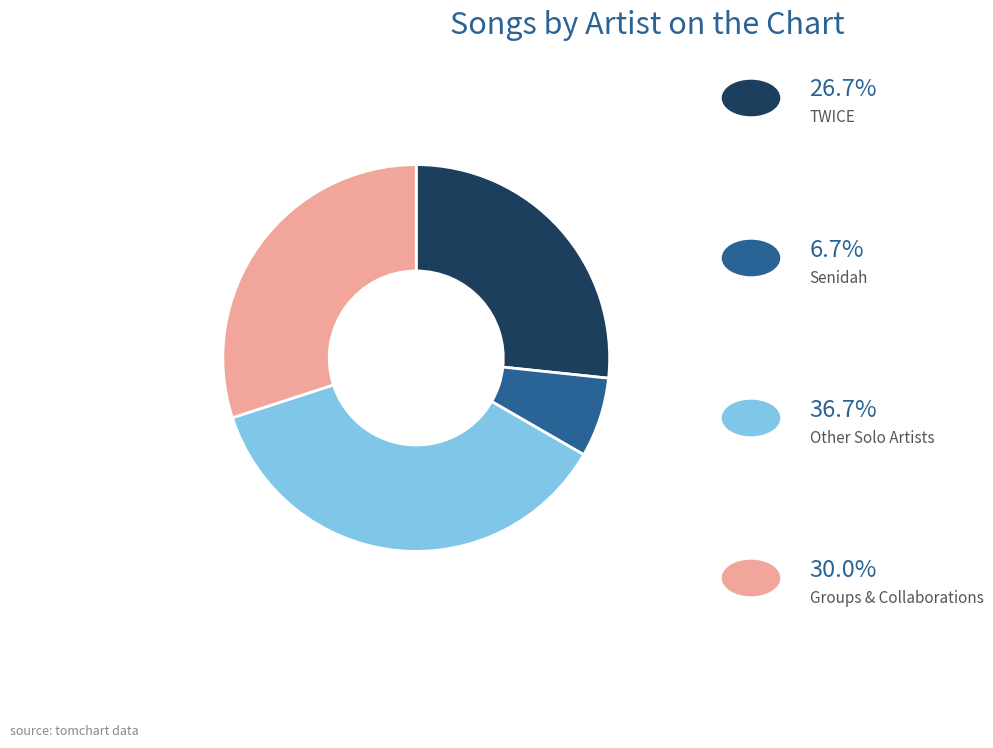

Does any single category account for the majority?

No